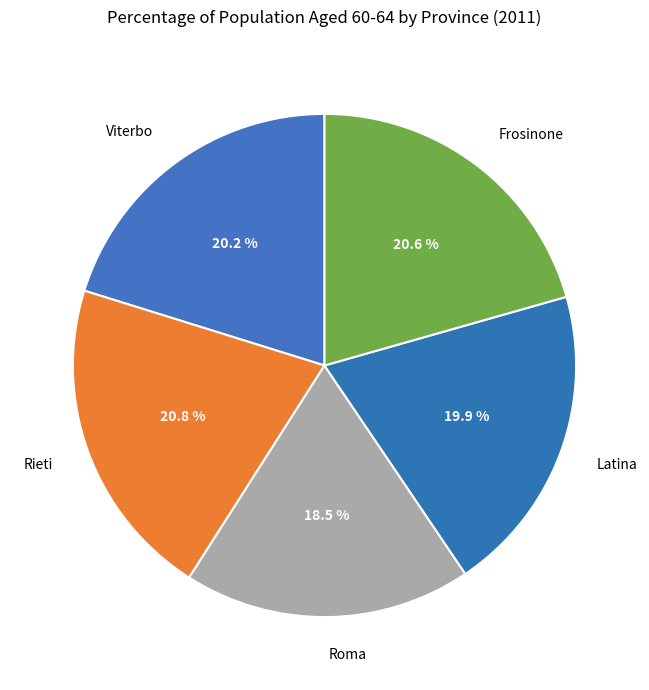

Which category has the biggest portion of the pie?

Rieti